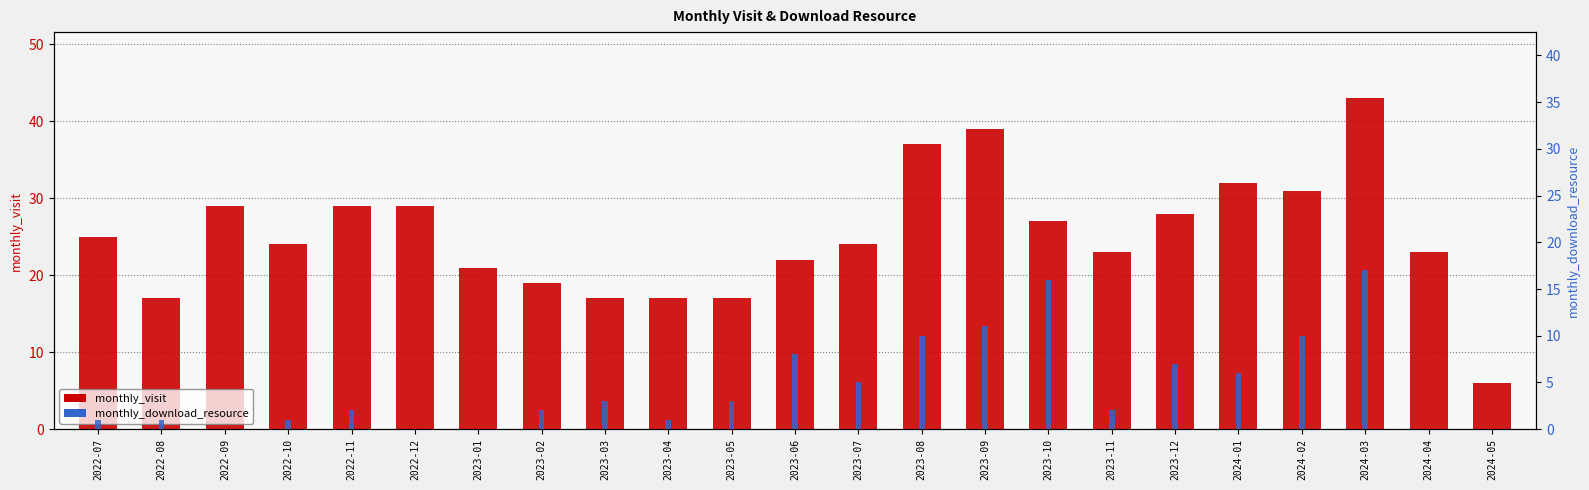

What is the difference between the maximum and minimum values in the monthly_download_resource series?

17